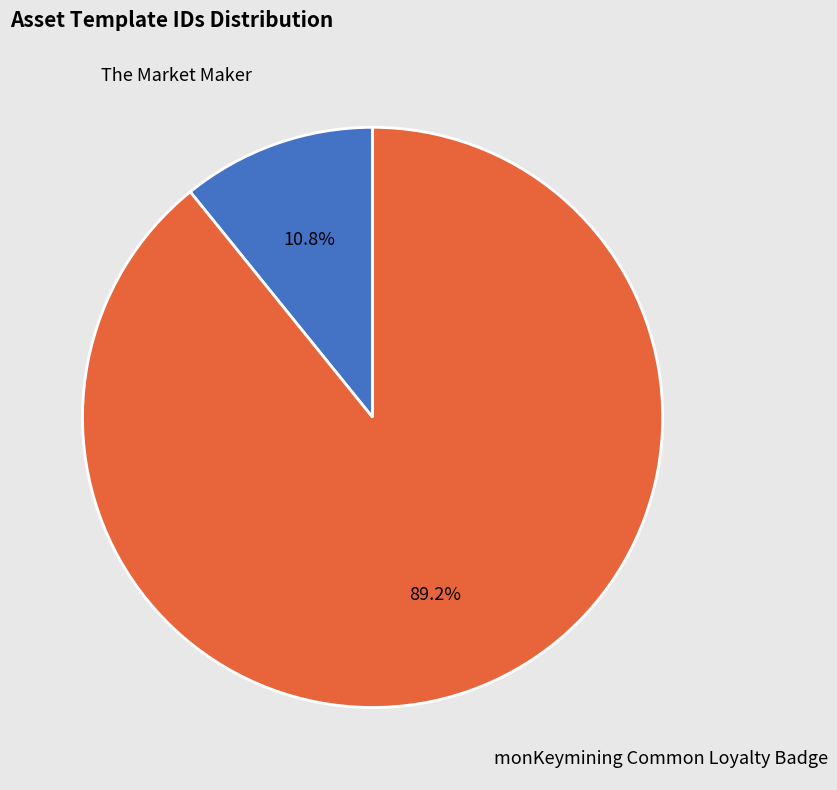

Is there any slice that represents more than half of the pie?

Yes